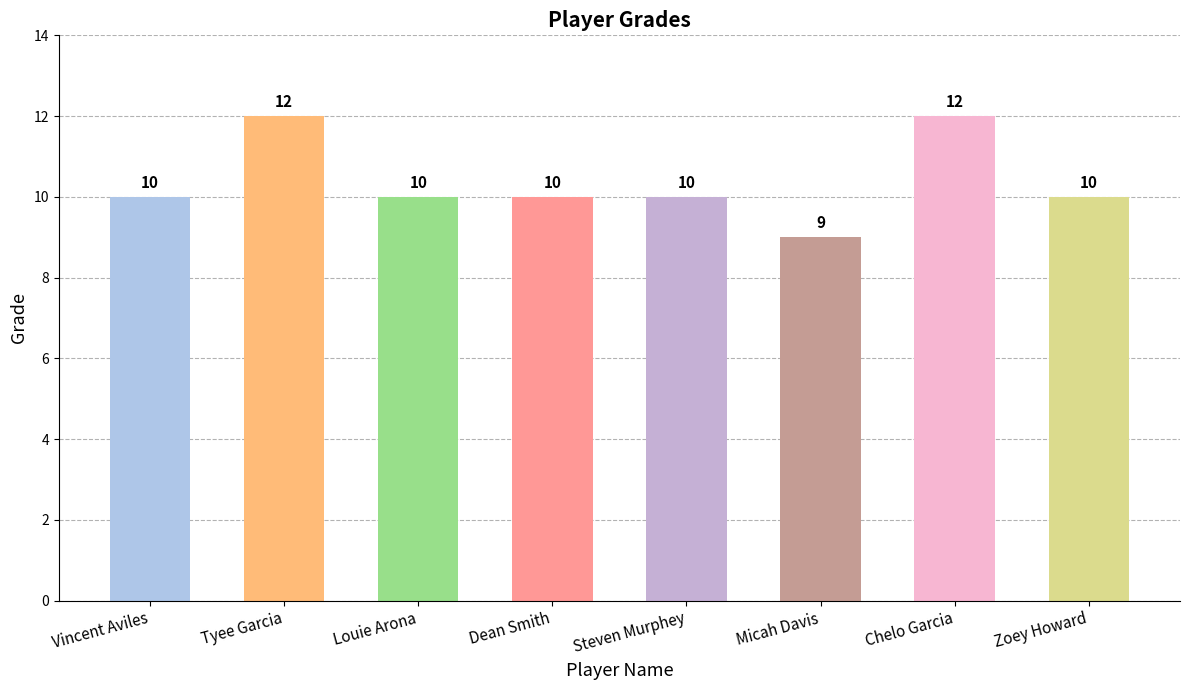

Which label corresponds to the smallest value in the chart?

Micah Davis